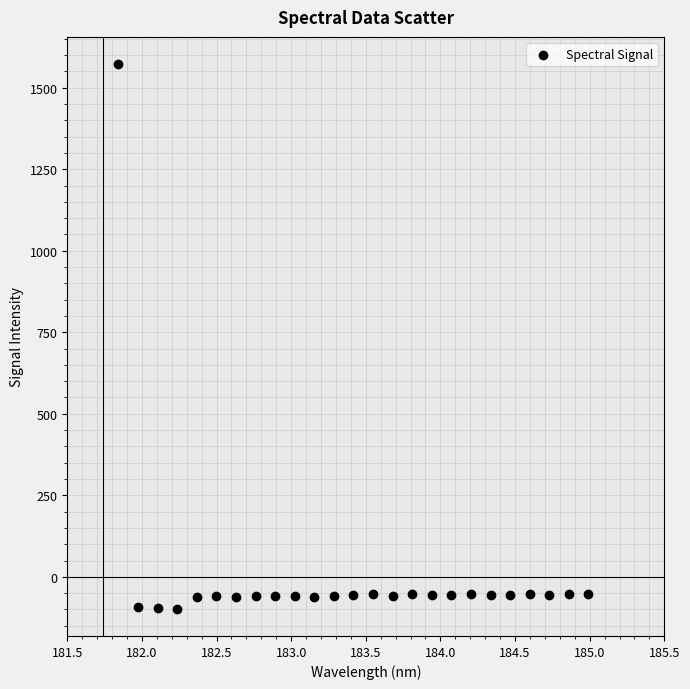

What is the range of X values (max minus min)?

3.1